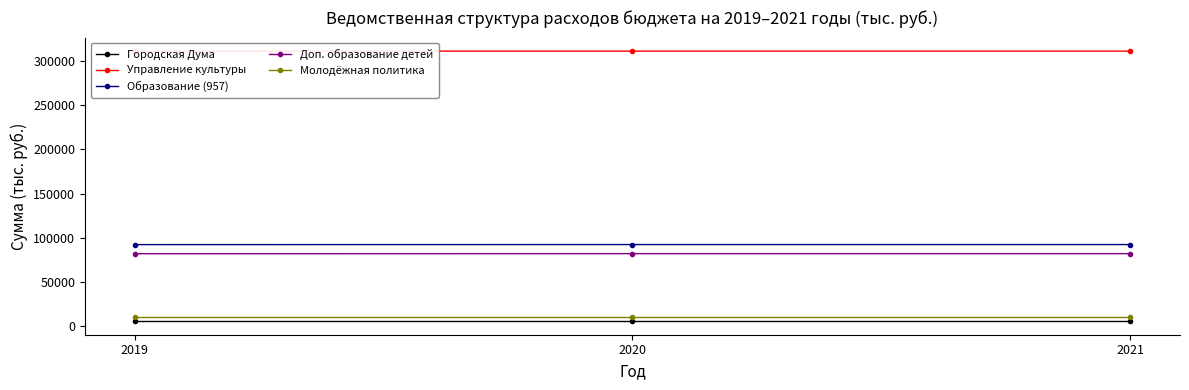

How many lines are shown in the chart?

5